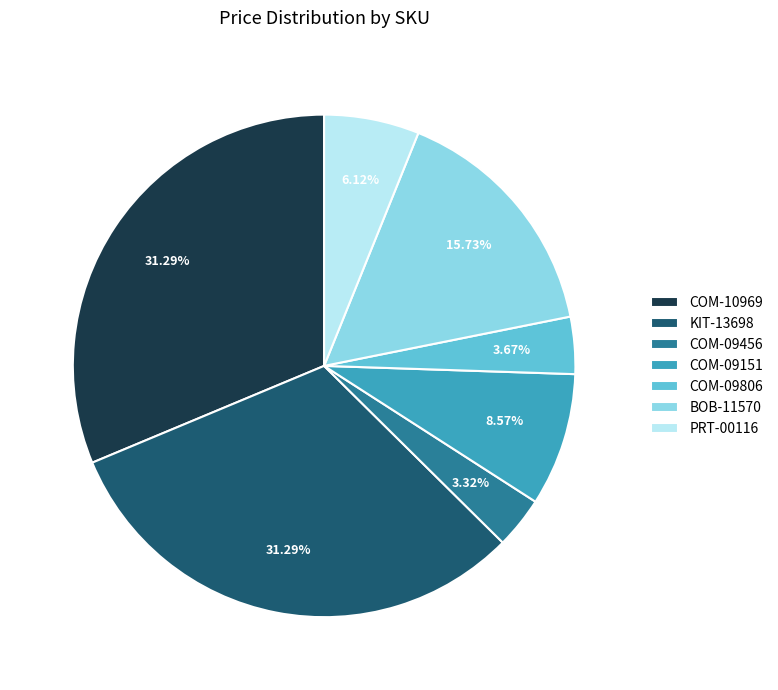

To the nearest percent, what is the combined percentage of KIT-13698 and COM-10969?

63%